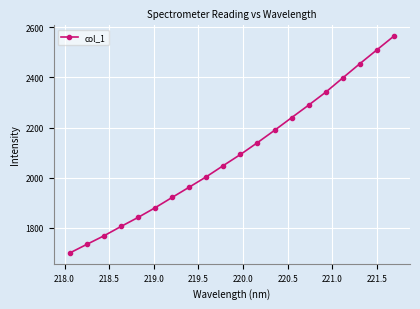

What is the difference between the second highest and second lowest values?

774.4